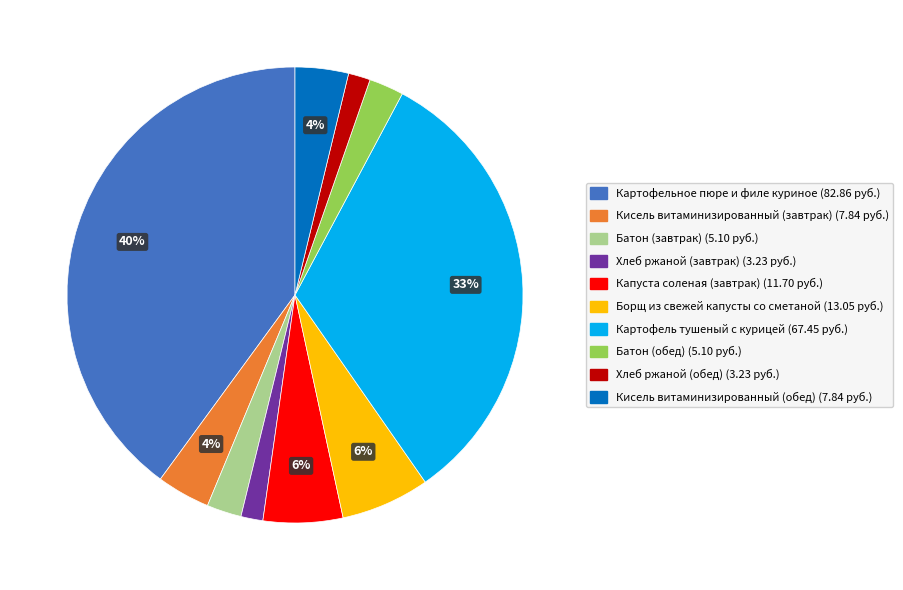

The Картофельное пюре и филе куриное slice represents 40% of the pie. True or false?

True